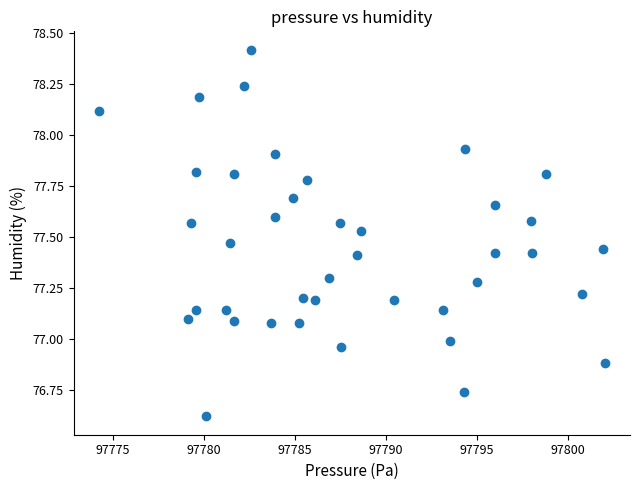

What is the range of X values (max minus min)?

27.8